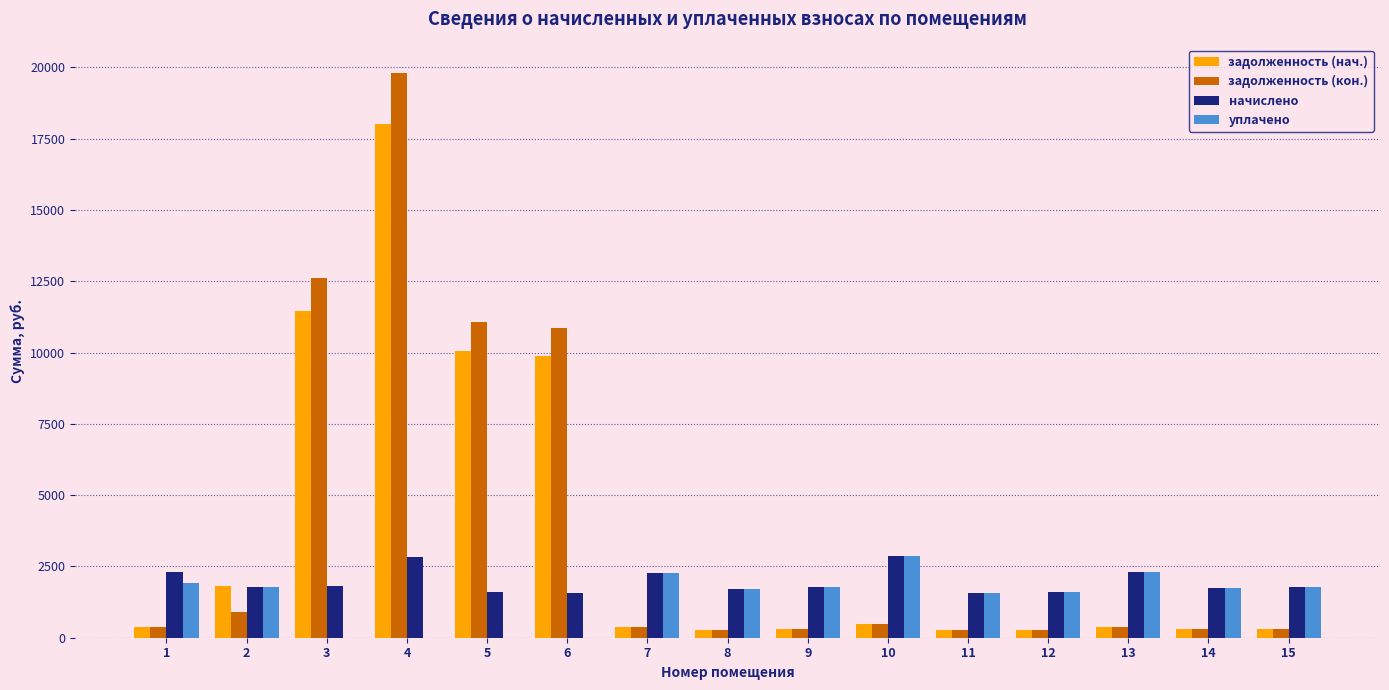

What are all the series names shown in the legend?

задолженность (нач.), задолженность (кон.), начислено, уплачено